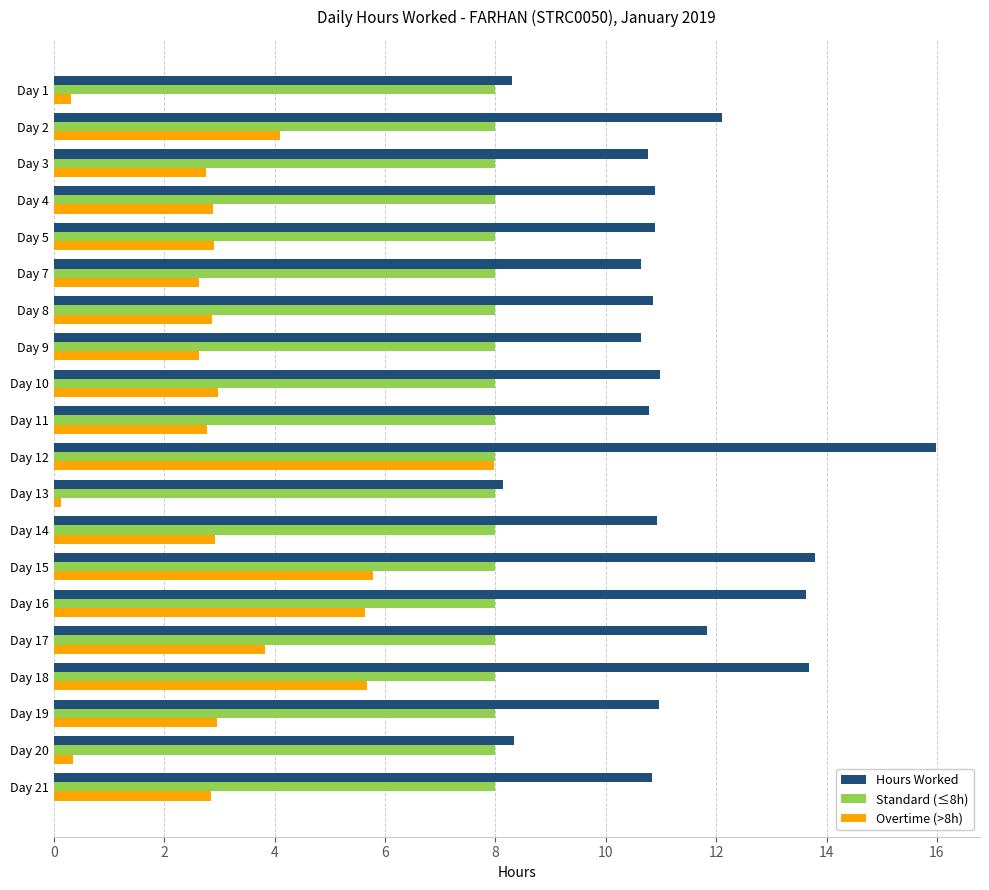

What are all the series names shown in the legend?

Hours Worked, Standard (≤8h), Overtime (>8h)